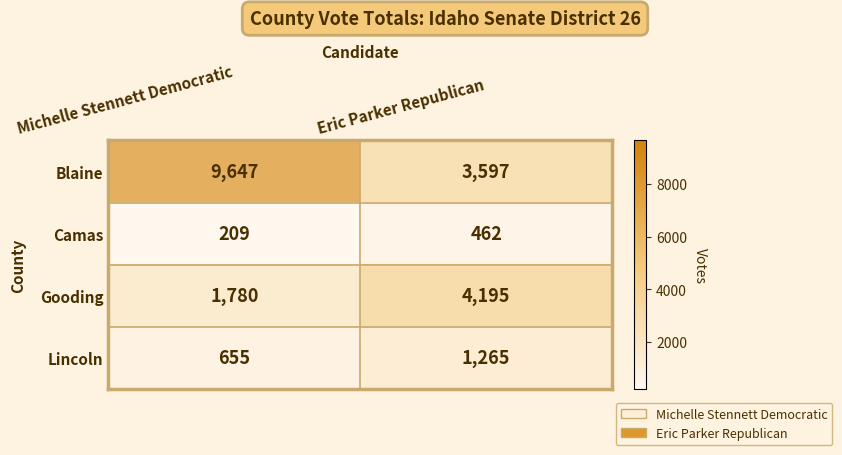

What is the sum of all Gooding values?

5975